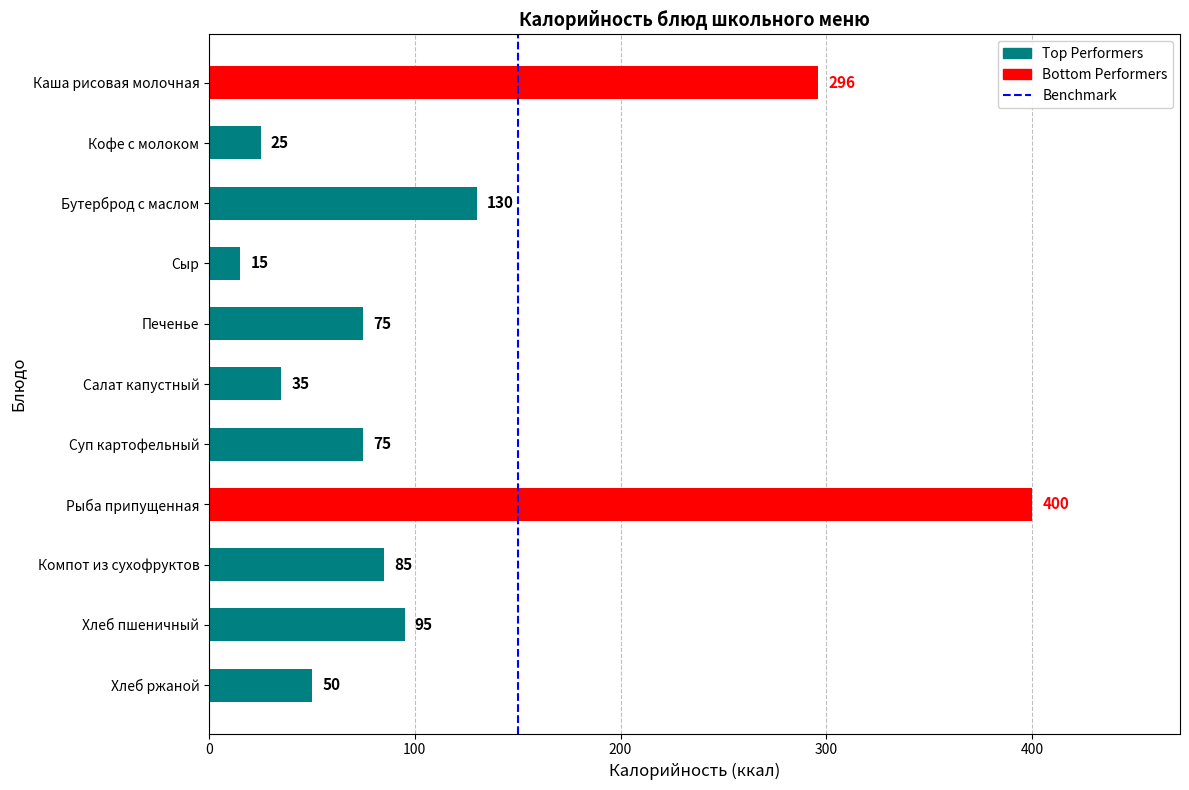

How many categories are shown in the chart?

11